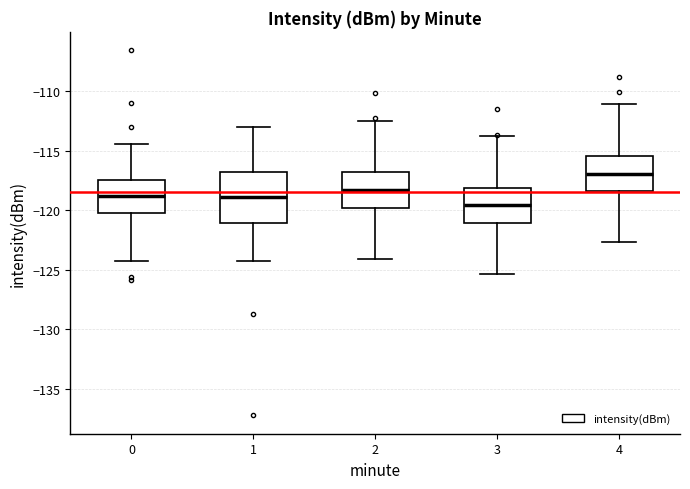

Where does the lower whisker of the box at x = 4 end on the y-axis? The values are not printed on the chart, so give them approximately, as read against the axis.

-122.5